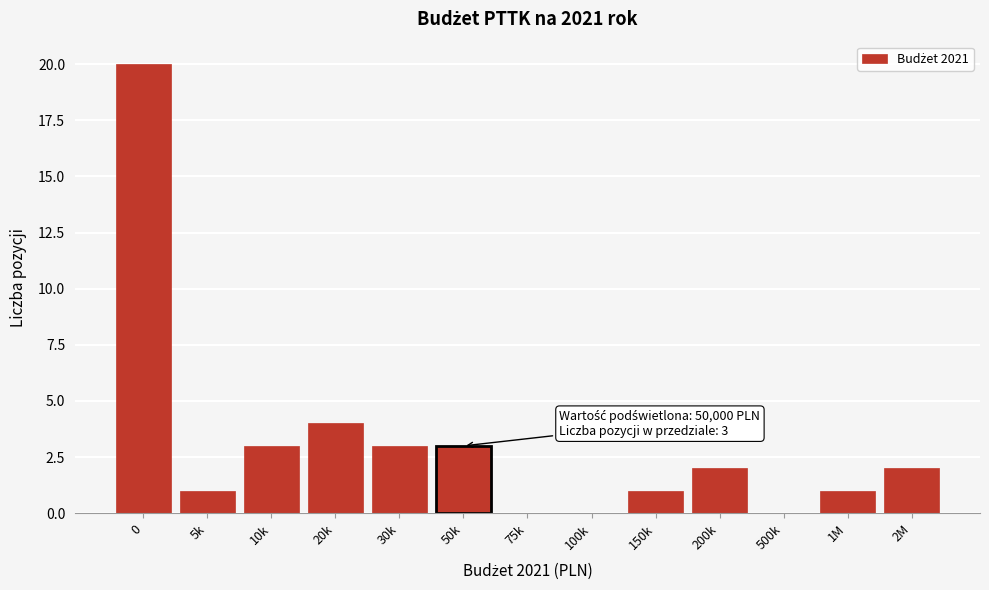

Reading left to right, transcribe all the data shown in this chart.

0=20	5k=1	10k=3	20k=4	30k=3	50k=3	75k=0	100k=0	150k=1	200k=2	500k=0	1M=1	2M=2